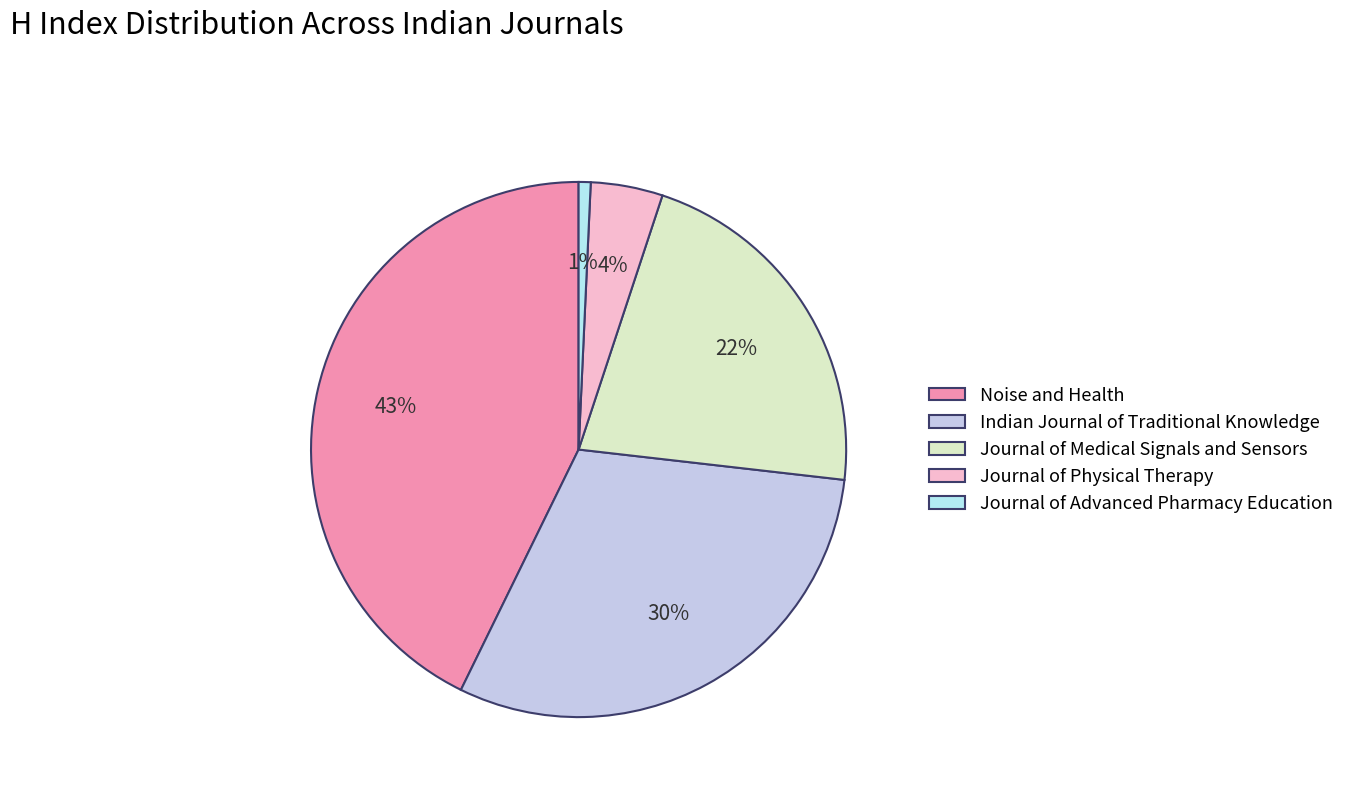

To the nearest percent, what is the average slice percentage?

20%